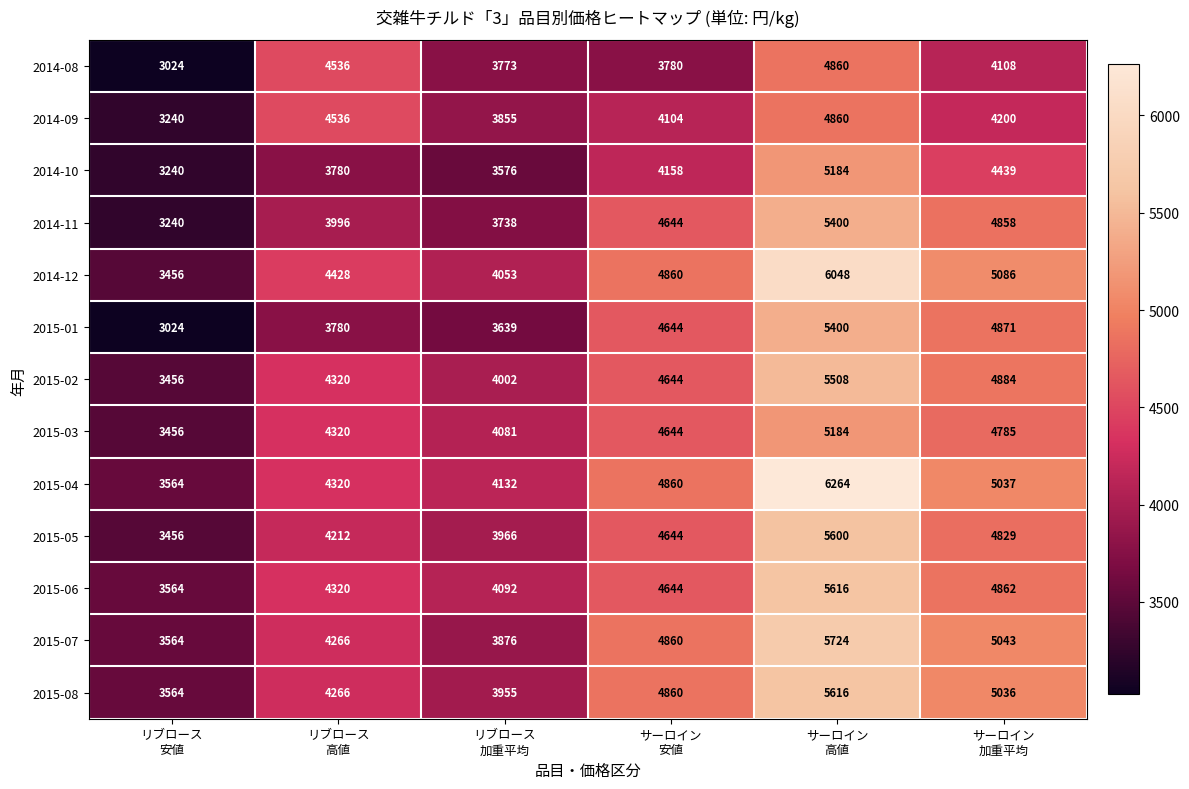

Which category has the lowest value across all series?

リブロース
安値